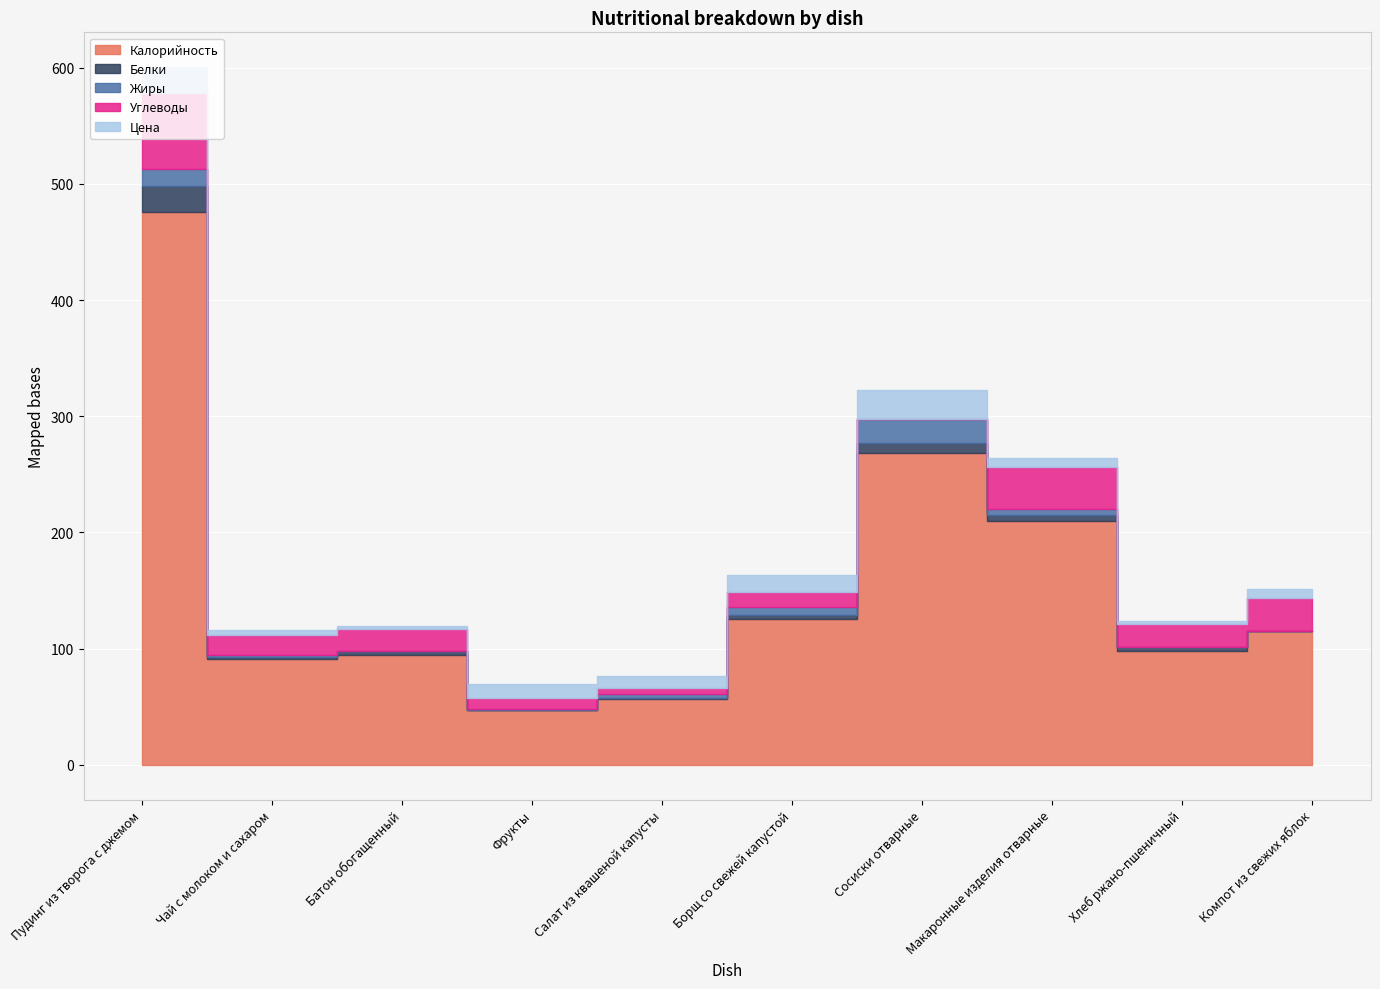

True or false: Белки has a value of 1.5 at Чай с молоком и сахаром.

True